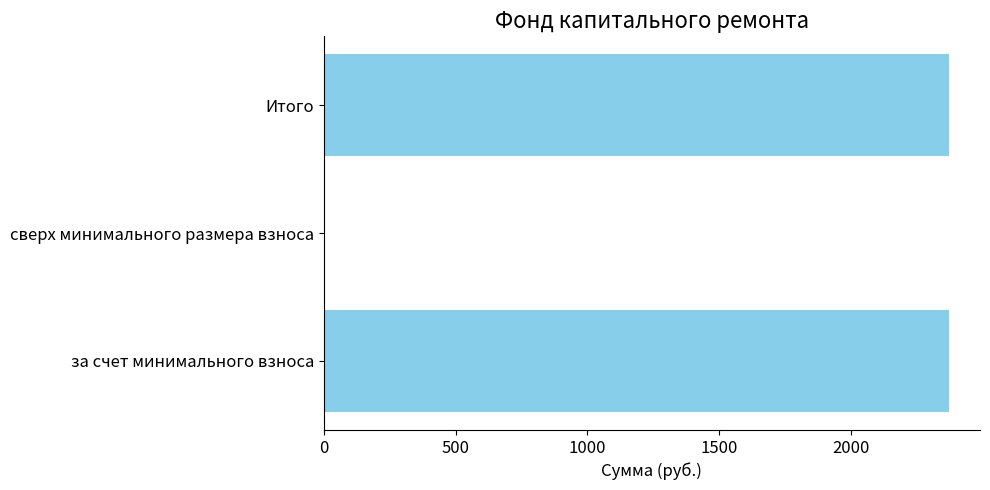

What is the greatest value displayed?

2371.4